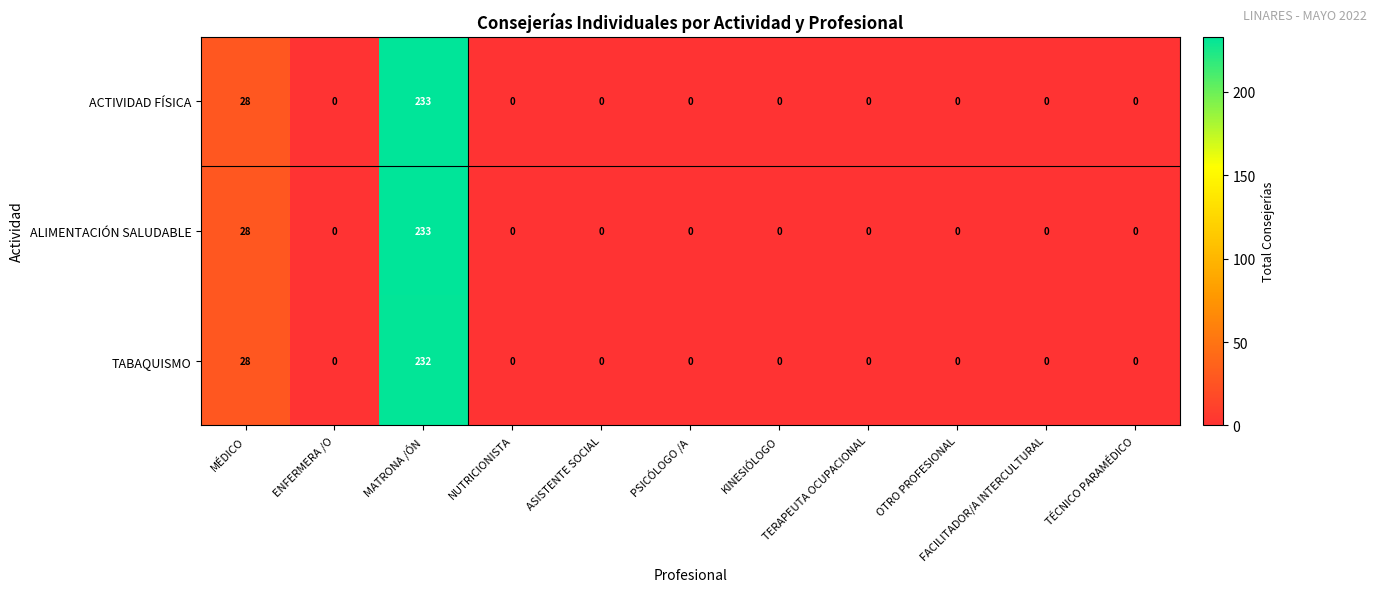

At which category is the sum across all series the highest?

MATRONA /ÓN